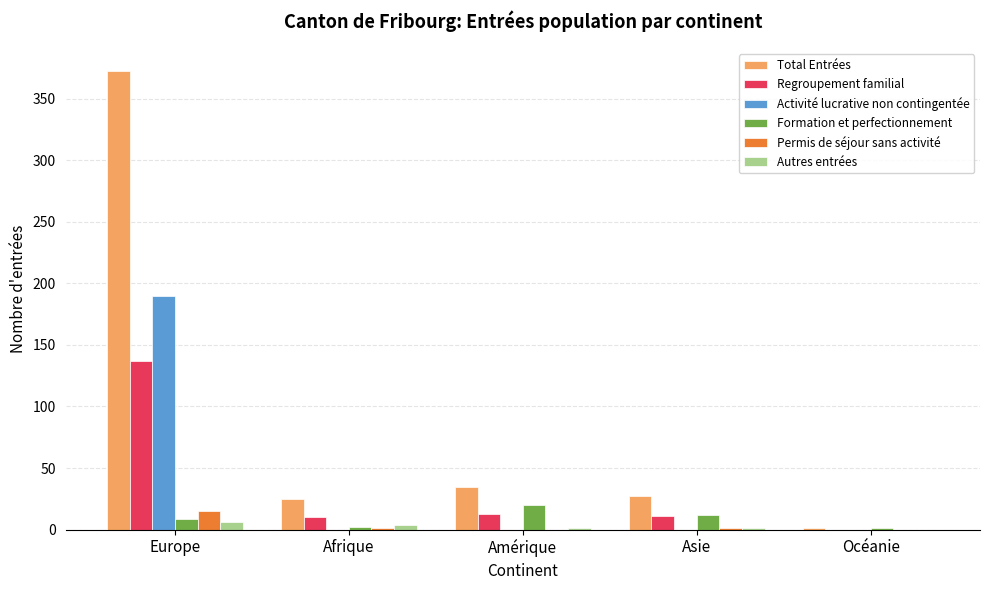

At which category is the sum across all series the highest?

Europe